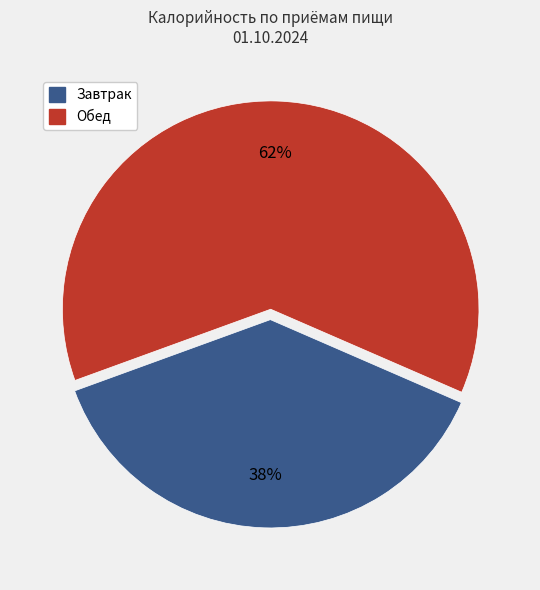

To the nearest percent, what is the average slice percentage?

50%